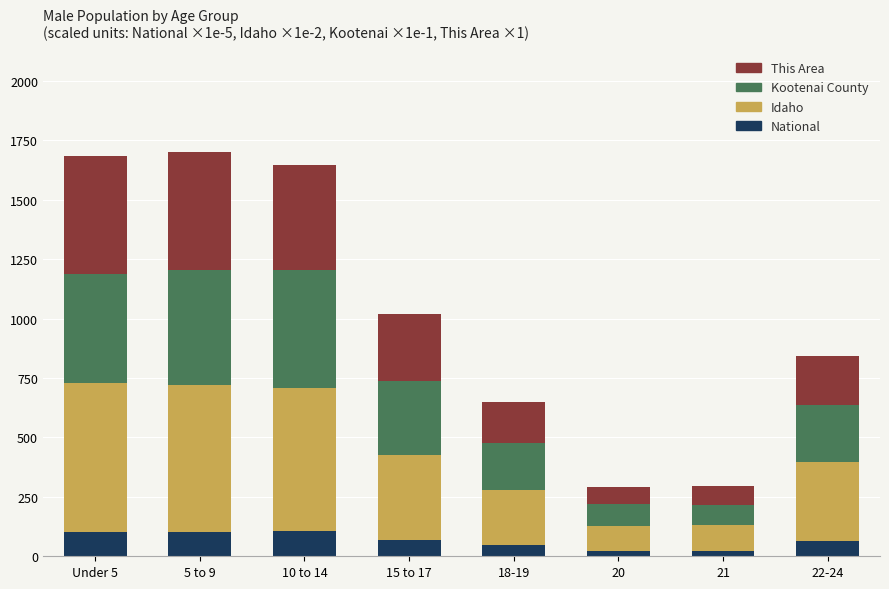

What is the maximum value for National?

105.8